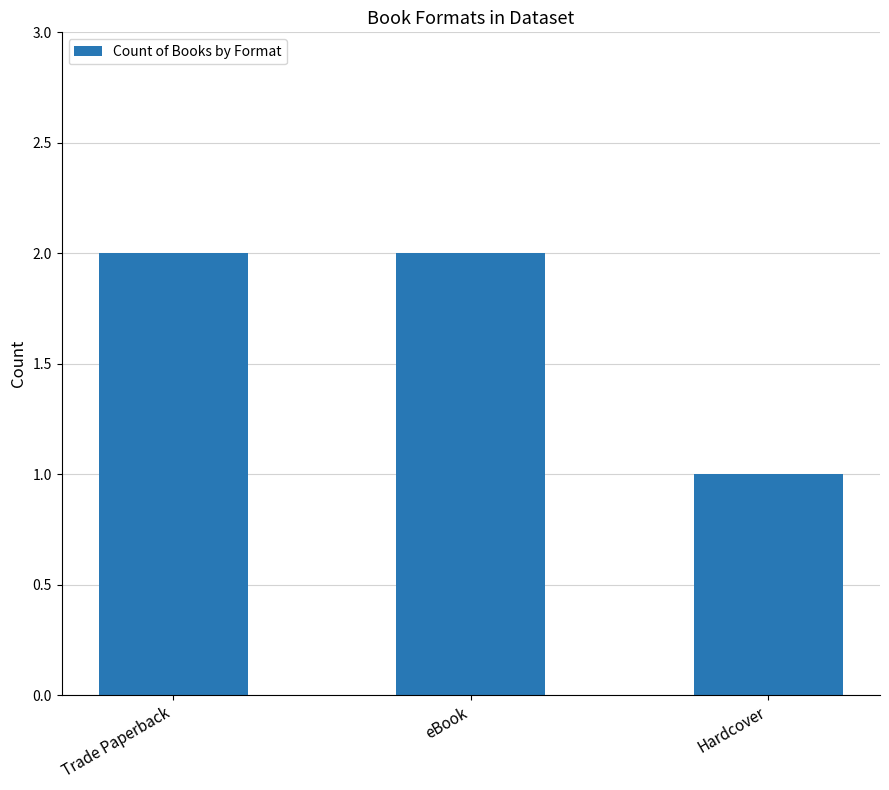

True or false: the data shows 2 at Trade Paperback.

True